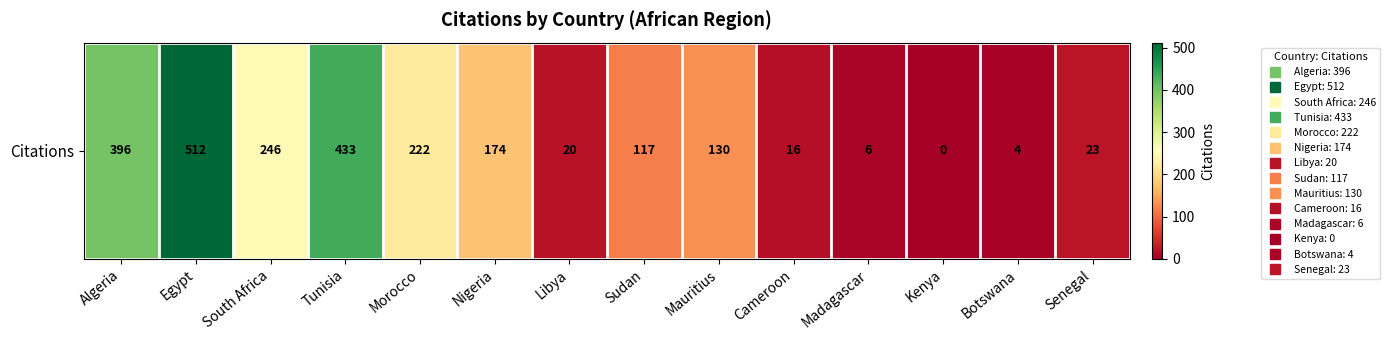

How many data points does each series have?

14